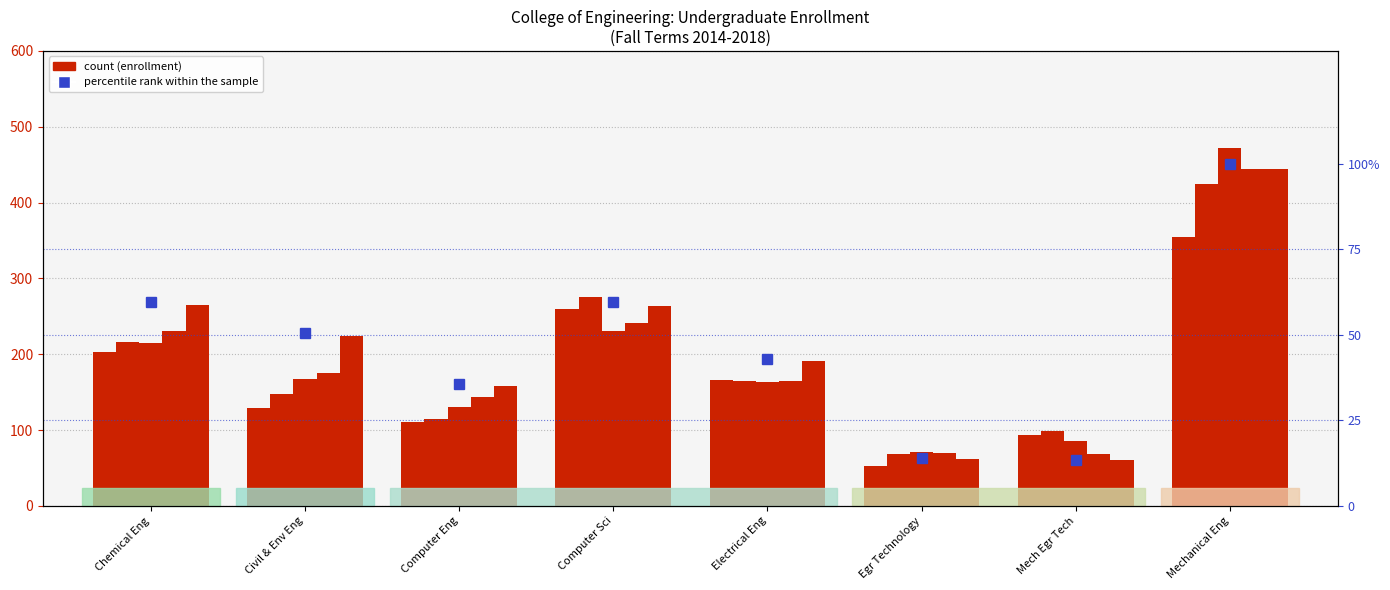

Reading left to right, extract all data points from this chart.

Chemical Eng=59.7	Civil & Env Eng=50.5	Computer Eng=35.6	Computer Sci=59.5	Electrical Eng=43.0	Egr Technology=14.0	Mech Egr Tech=13.5	Mechanical Eng=100.0